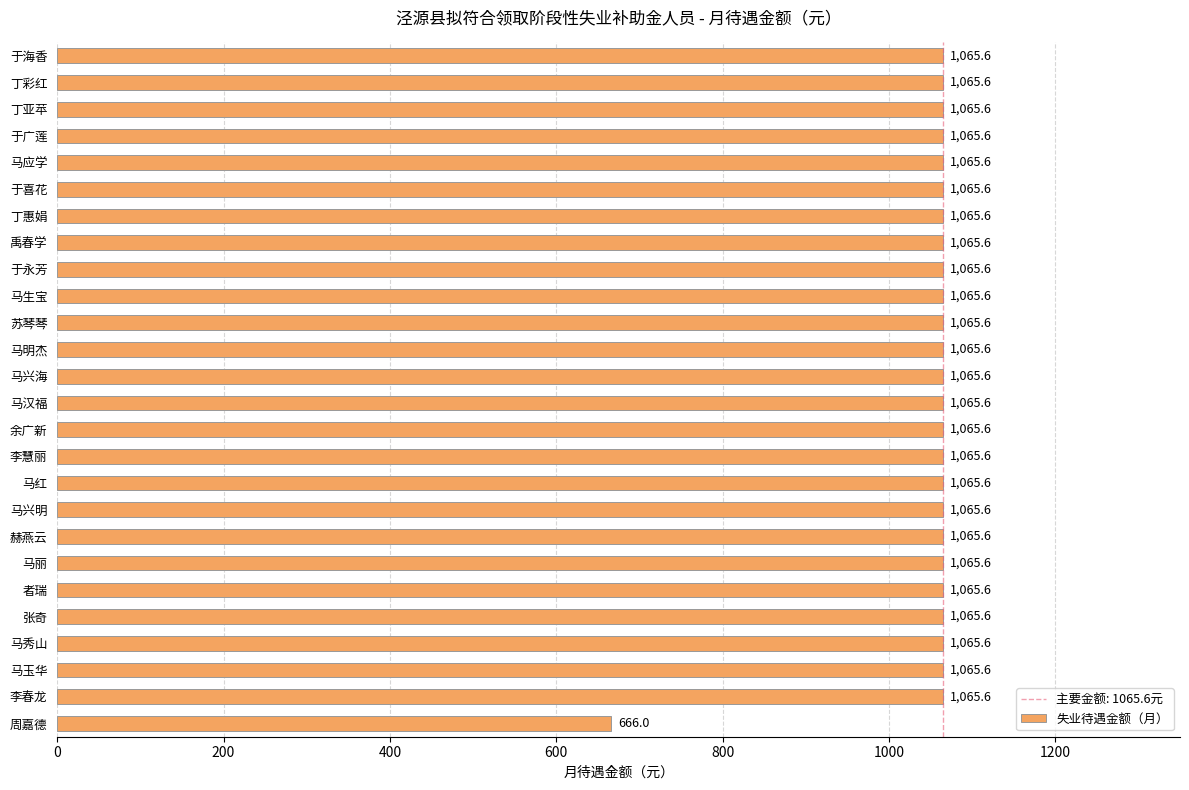

Approximately how many times larger is the value at 于广莲 compared to 苏琴琴?

1.0